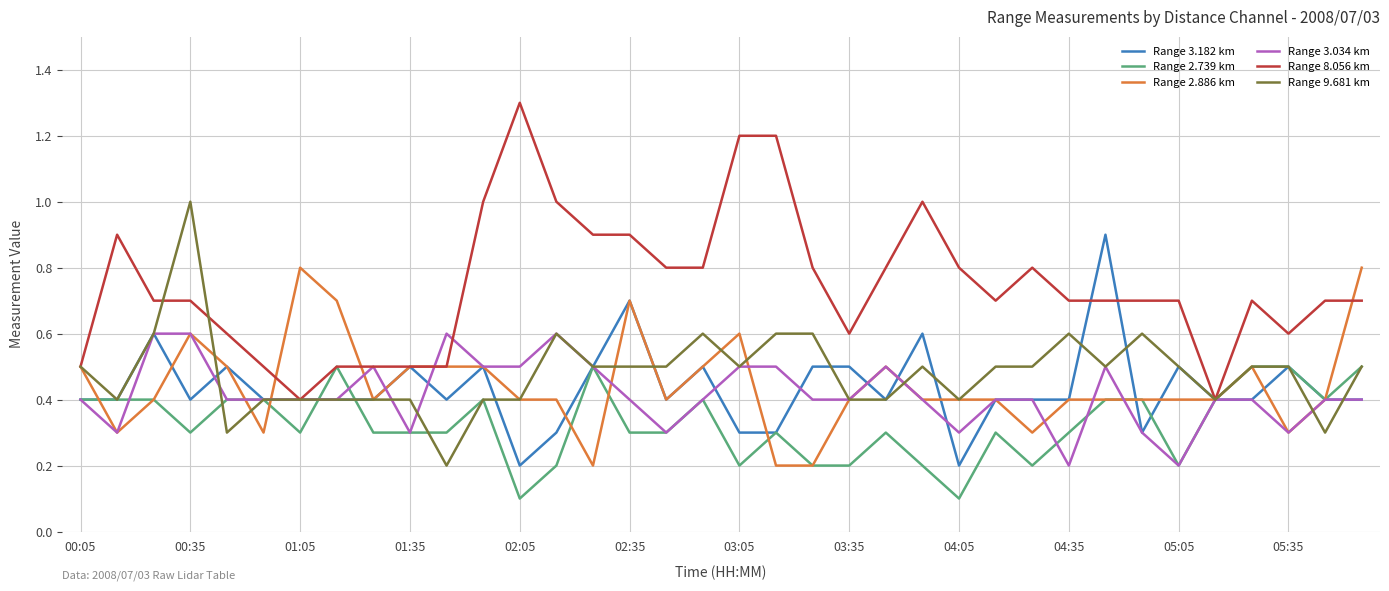

Count the Range 9.681 km values in the range 0 to 1.

36